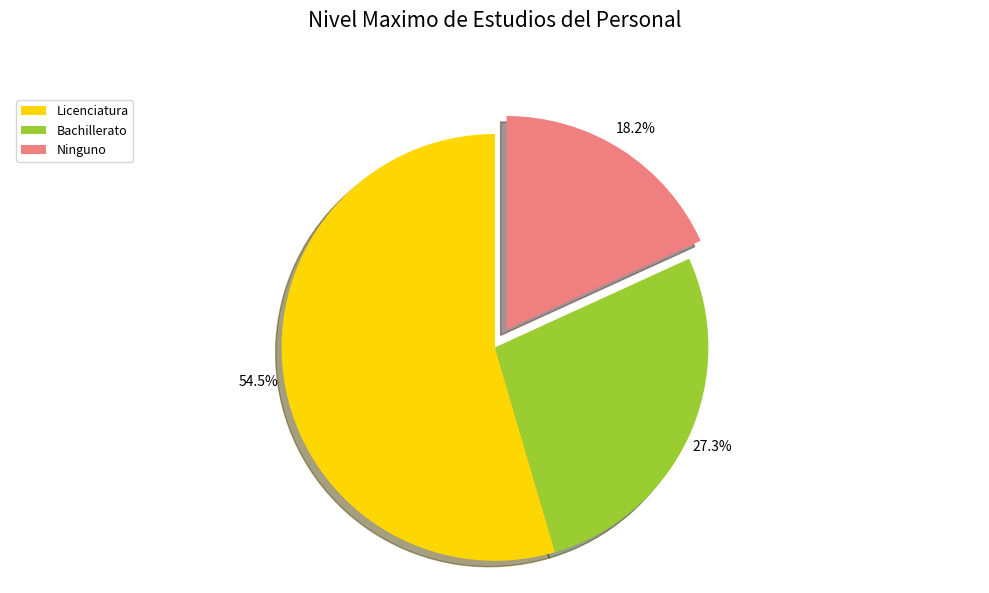

Between Licenciatura and Ninguno, which is larger?

Licenciatura